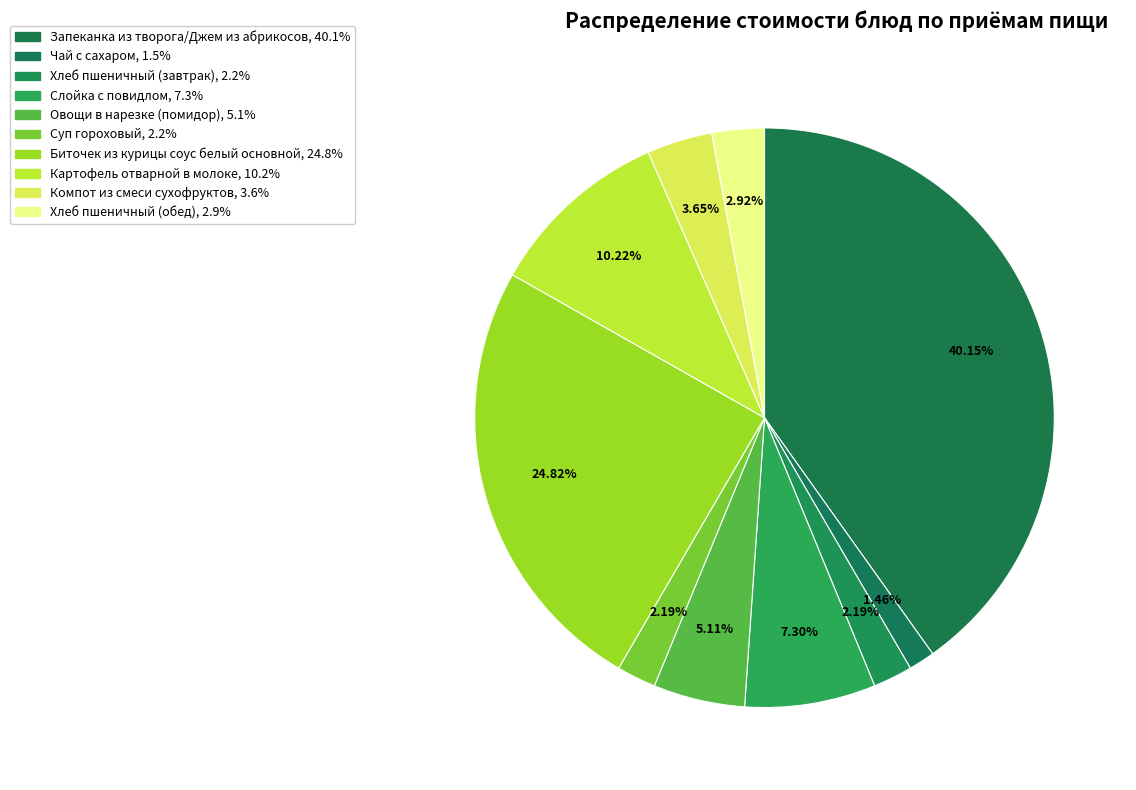

Count the number of slices in the pie.

10